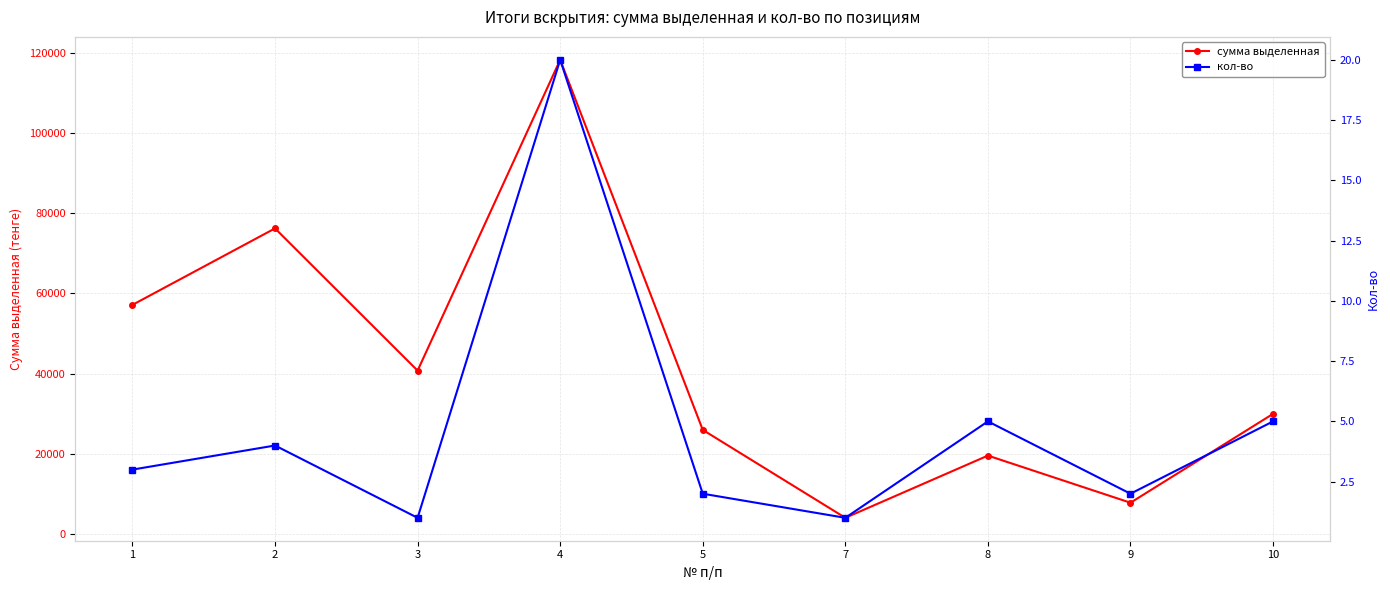

How many categories are shown in the chart?

9